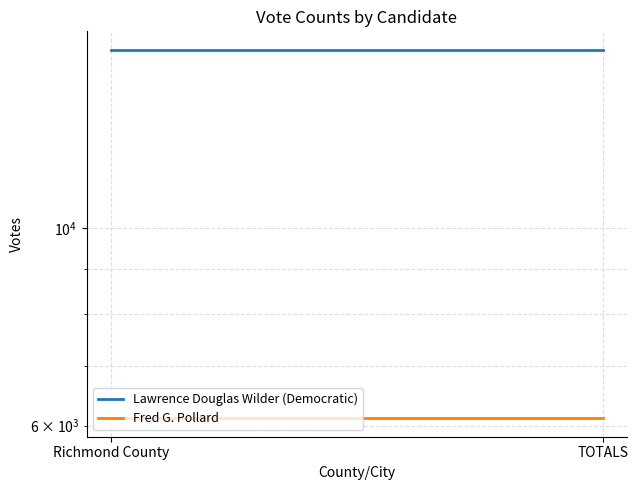

What is the spread (max minus min) of values at Richmond County?

9724